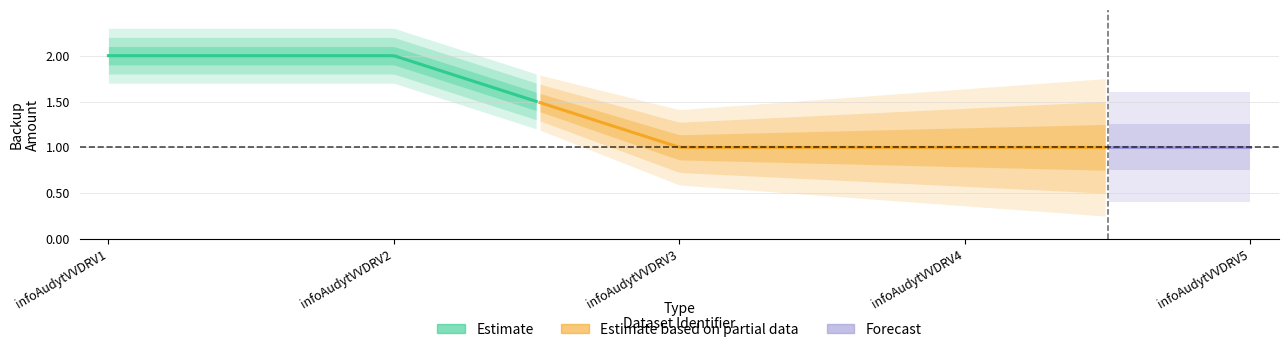

Rank the categories by value from highest to lowest.

infoAudytVVDRV1, infoAudytVVDRV2, infoAudytVVDRV3, infoAudytVVDRV4, infoAudytVVDRV5